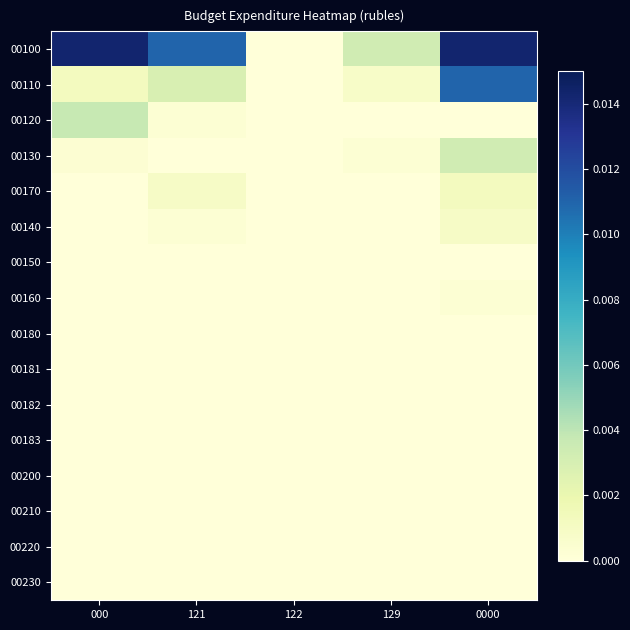

Which has a higher value, 0000 or 122?

0000